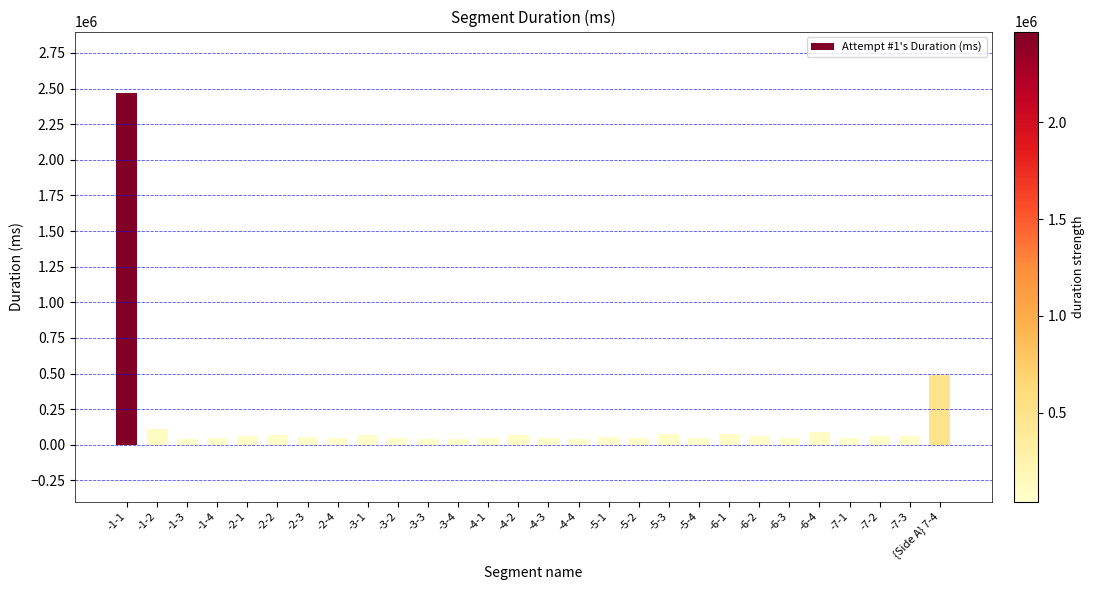

What is the label of the 25th bar from the right?

-1-4